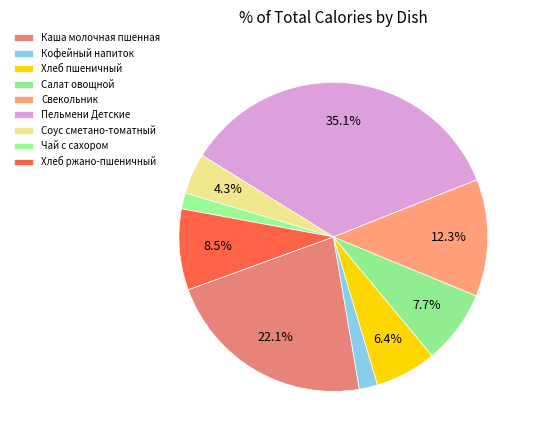

Is there any slice that represents more than half of the pie?

No